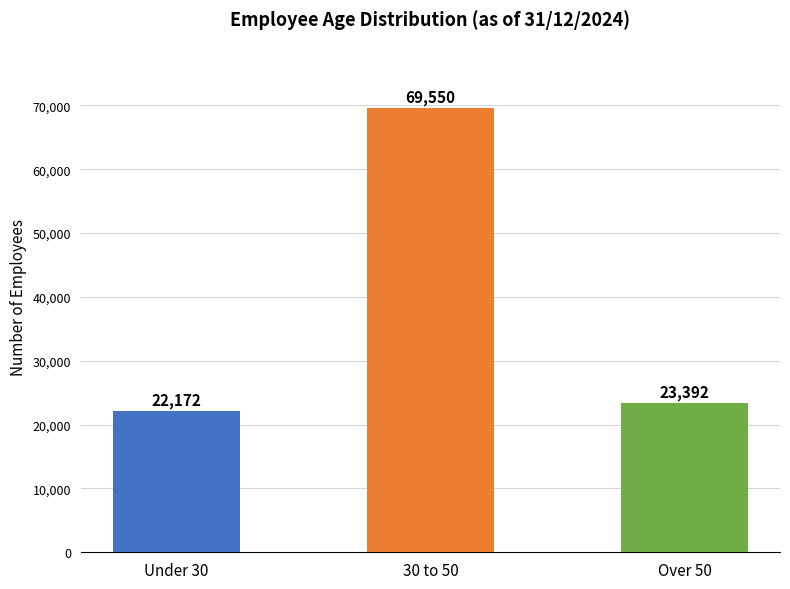

Where does the data first go above 23392?

30 to 50